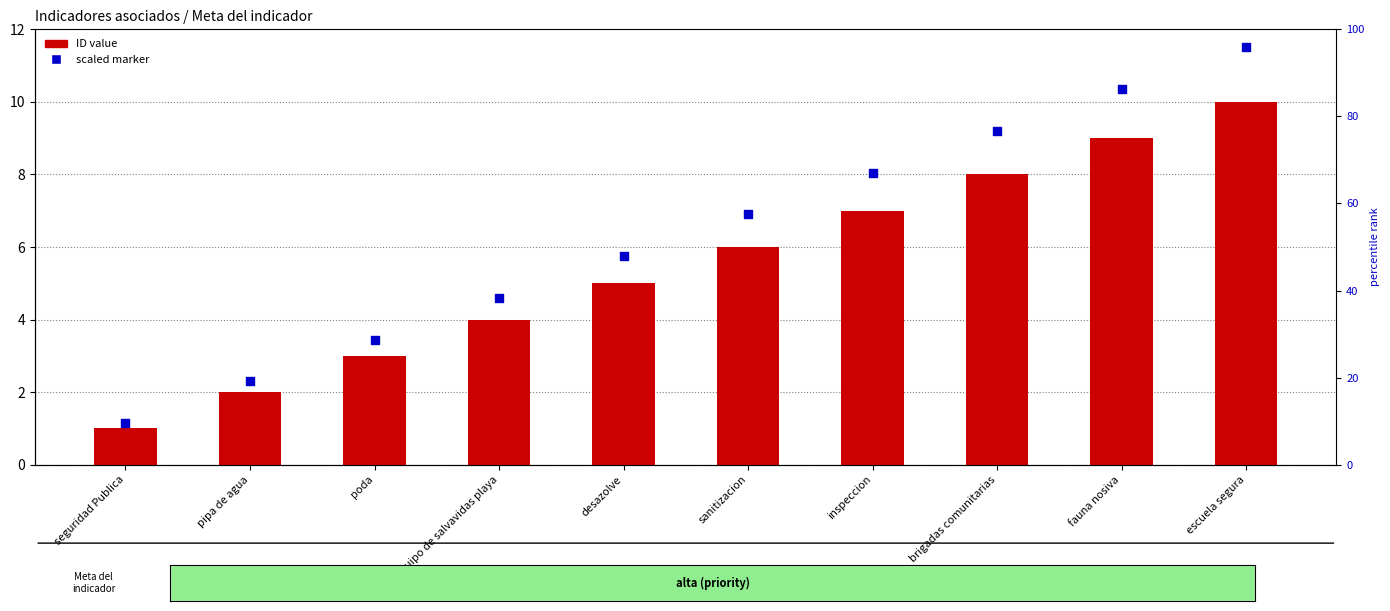

Is the value of scaled marker at poda greater than the value of ID value at escuela segura?

No